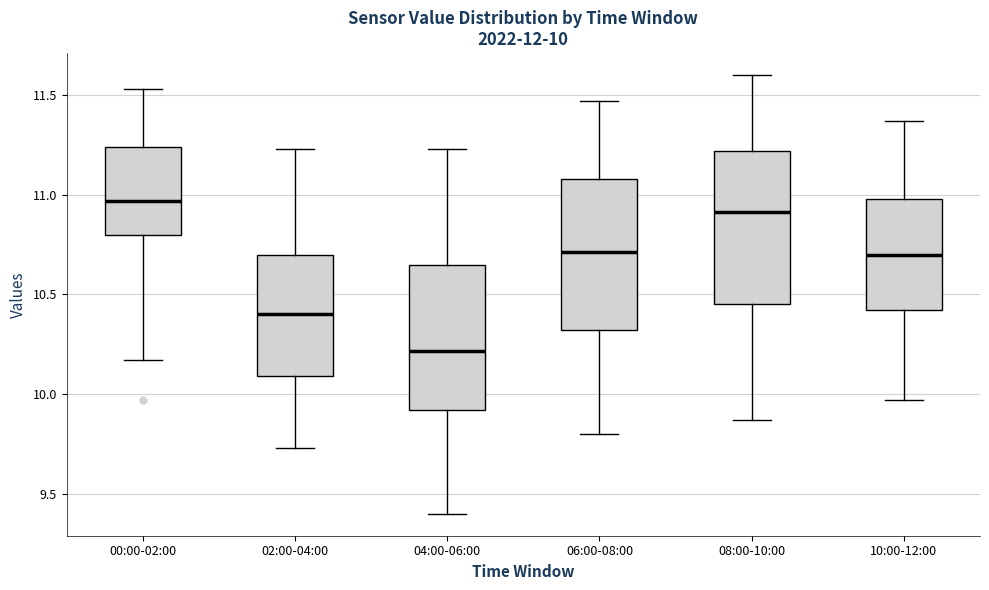

Which box's median line is the highest?

00:00-02:00